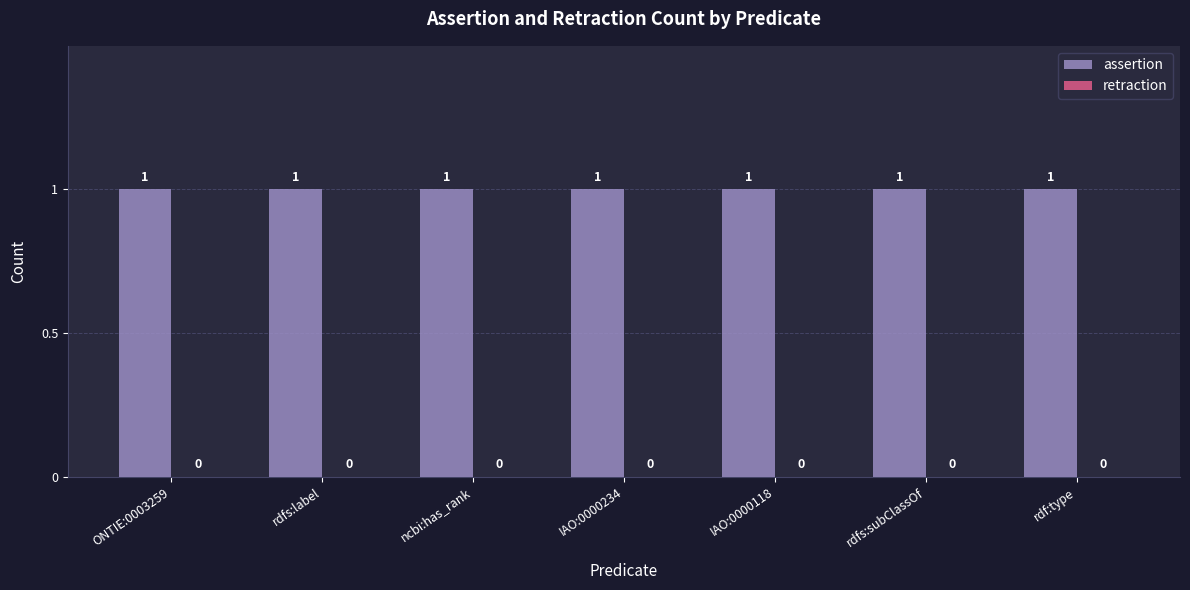

Read the assertion value at ONTIE:0003259.

1